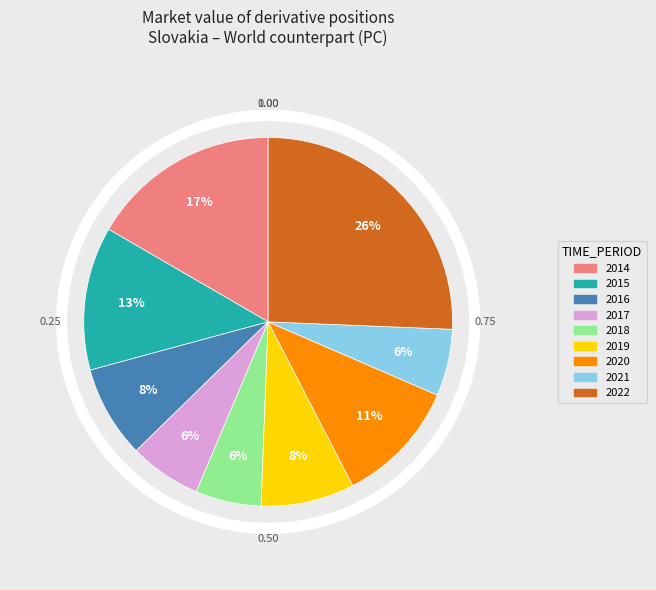

Is it true that 2016 is 8% of the pie?

True